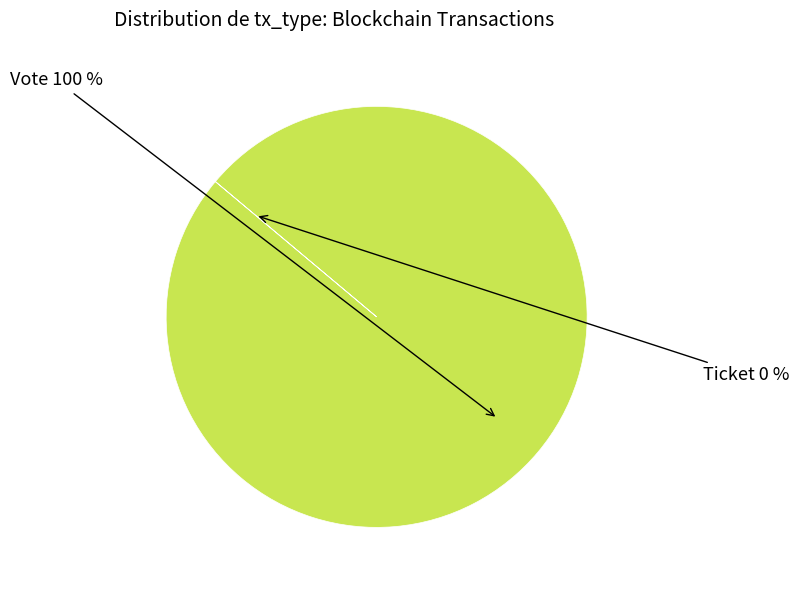

Which category has the smallest portion of the pie?

Ticket (io_index=0)